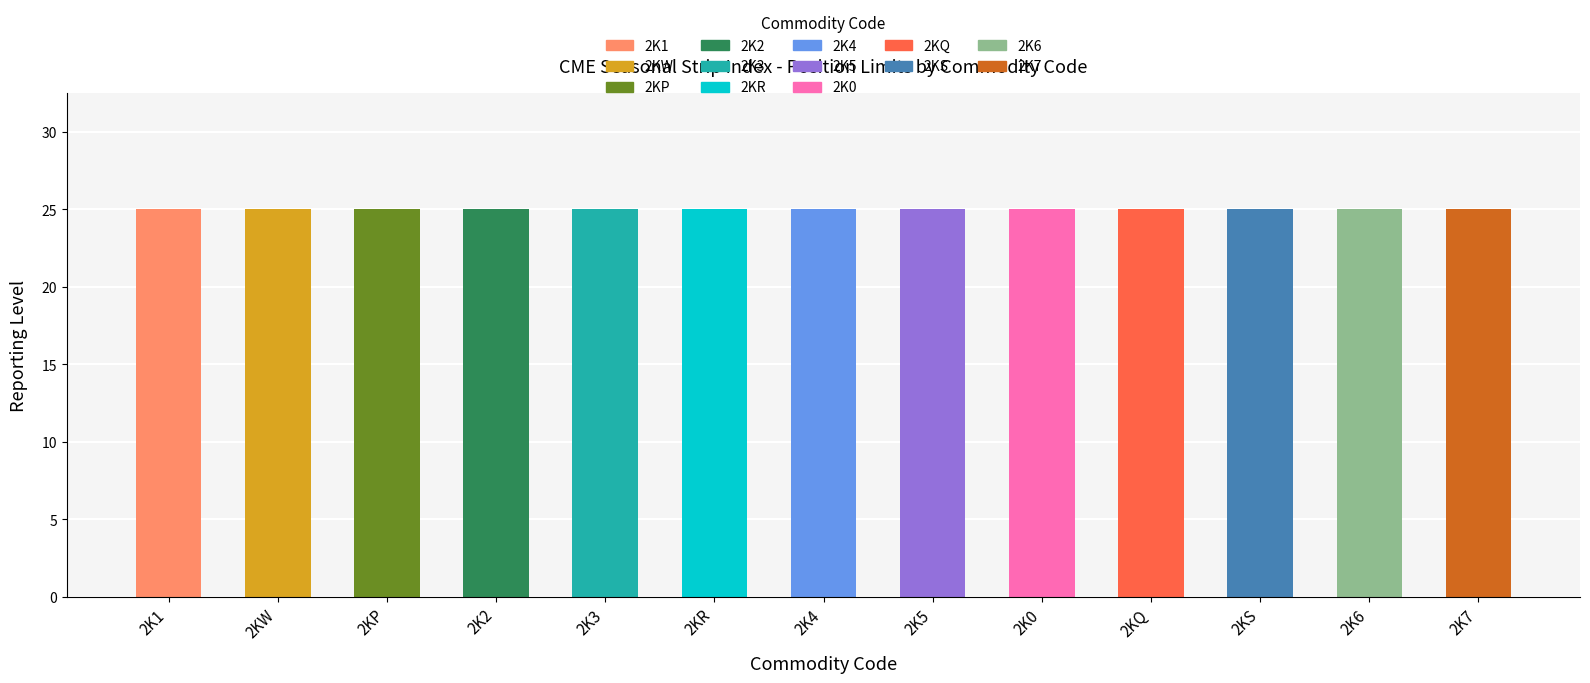

What is the label of the 11th bar from the left?

2KS